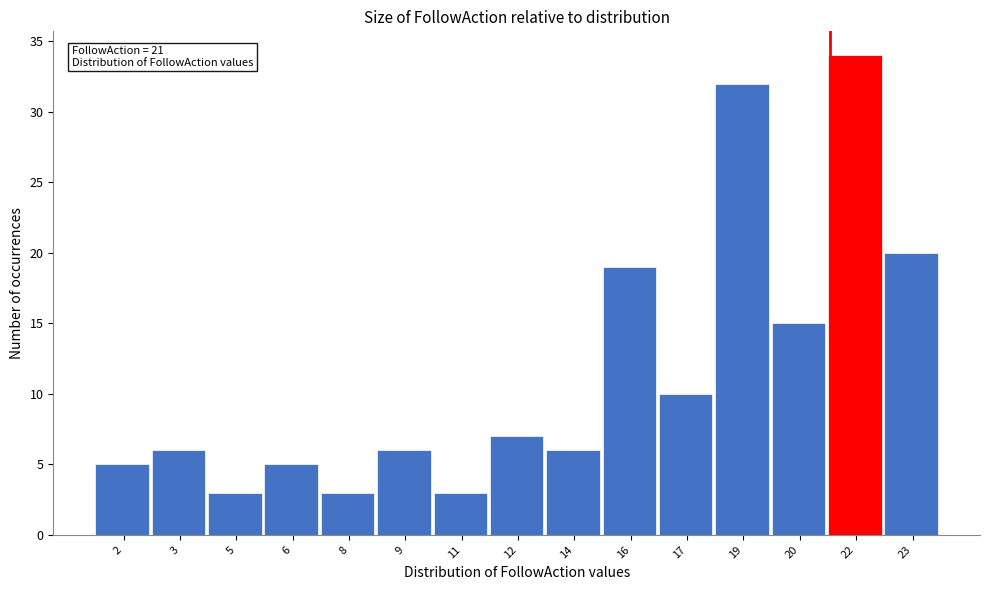

Reading left to right, what are all the values shown in this chart?

2=5	3=6	5=3	6=5	8=3	9=6	11=3	12=7	14=6	16=19	17=10	19=32	20=15	22=34	23=20